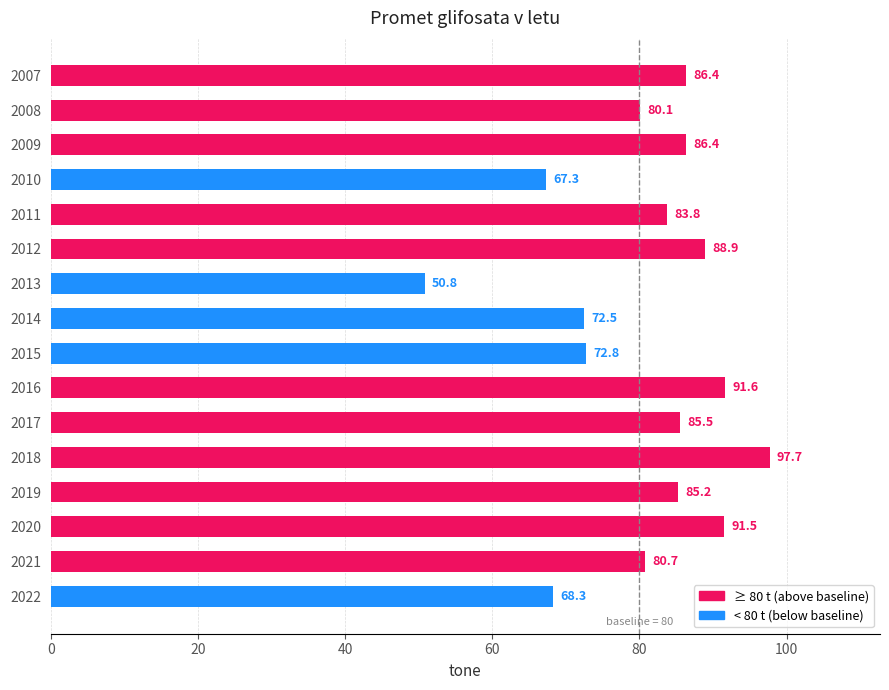

Reading top to bottom, list all the values displayed in this chart.

86.4	80.1	86.4	67.3	83.8	88.9	50.8	72.5	72.8	91.6	85.5	97.7	85.2	91.5	80.7	68.3